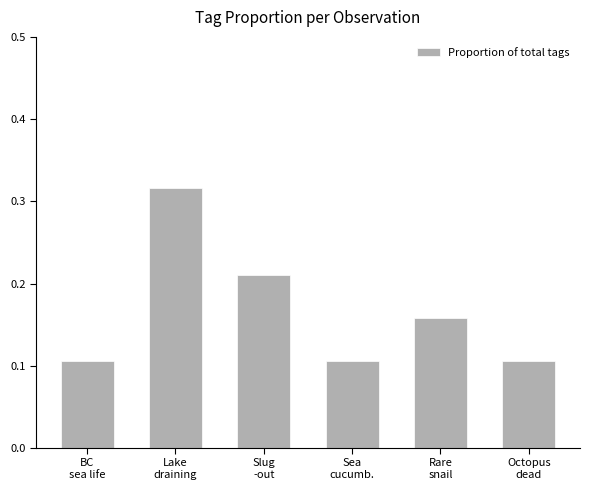

How many values are between 0 and 1?

6